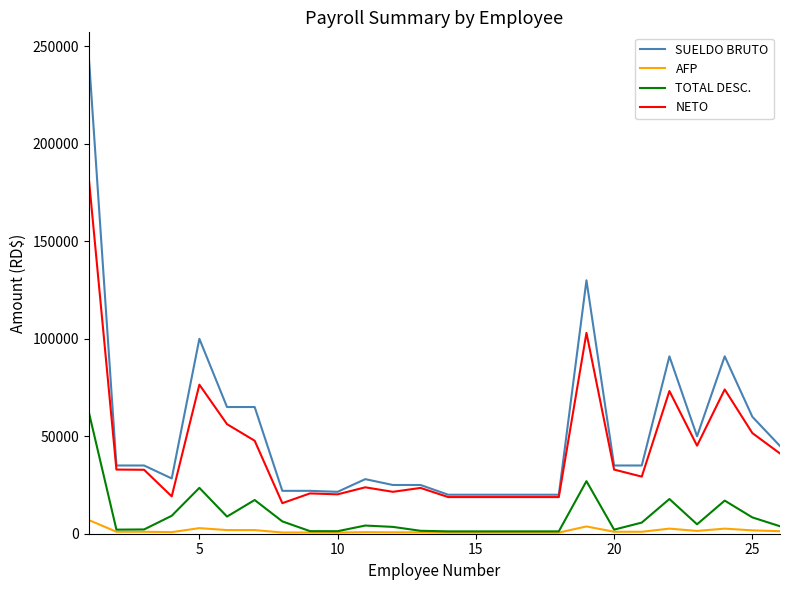

What is the maximum value shown in the chart?

245000.0